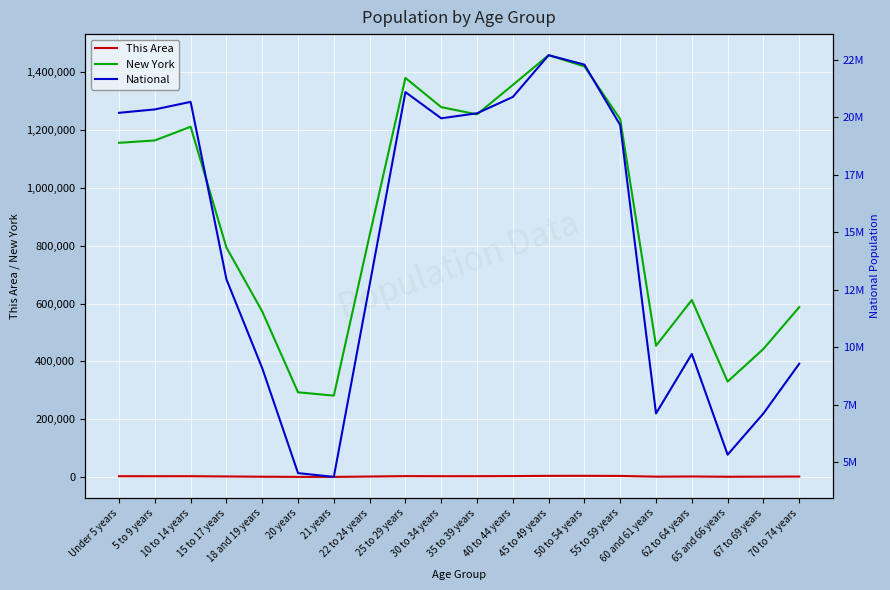

What position from the right is 30 to 34 years?

11